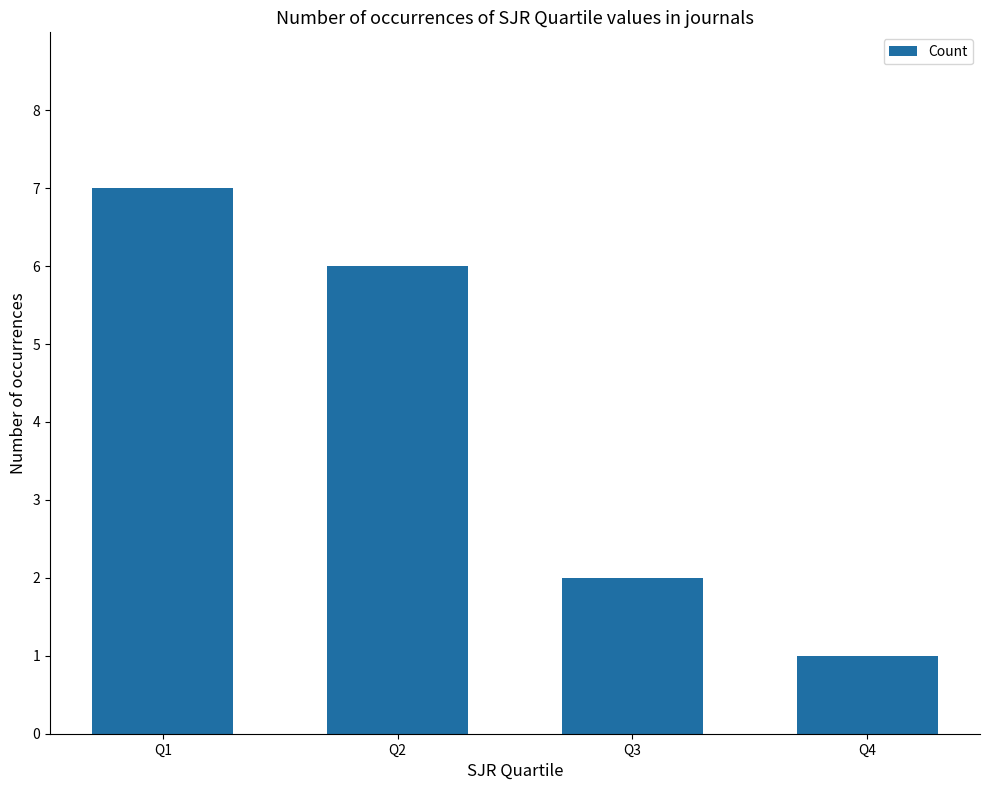

At which category does the chart reach its minimum across all series?

Q4